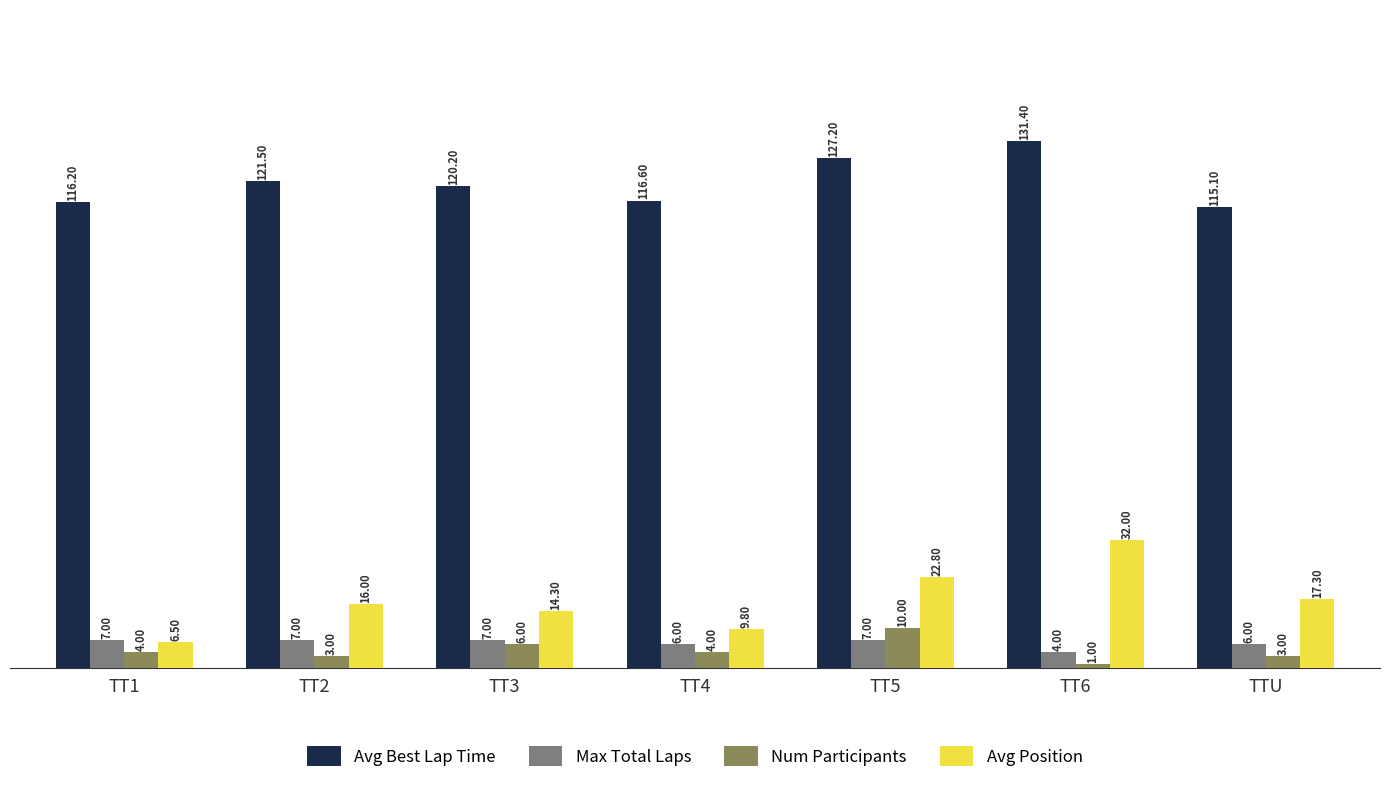

What is the sum of the Max Total Laps values at TT4 and TTU?

12.0